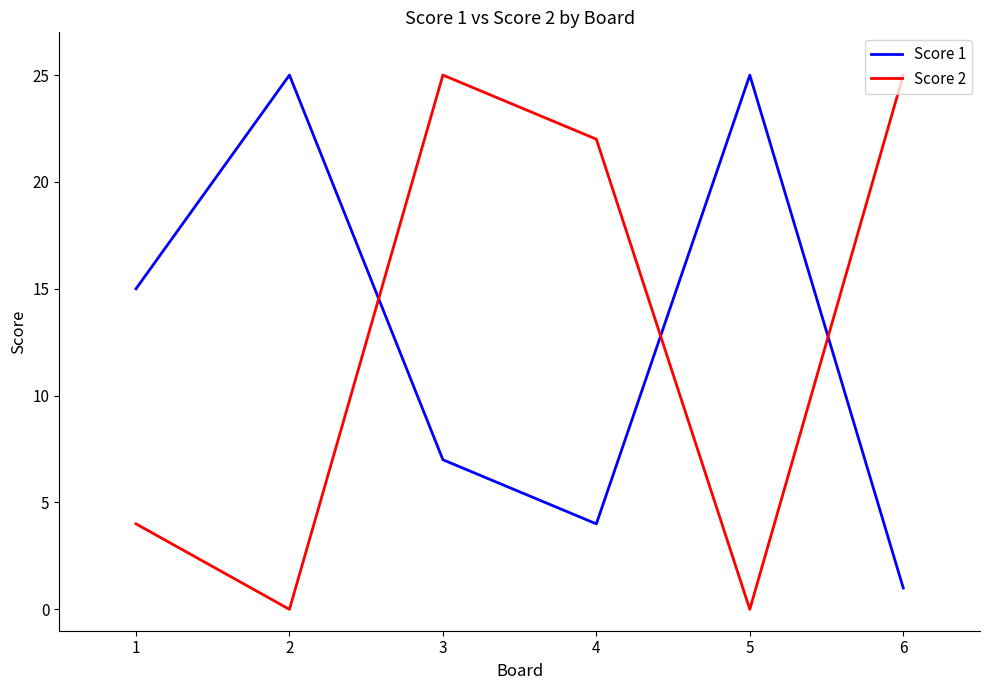

At how many categories does at least one series exceed 13?

6